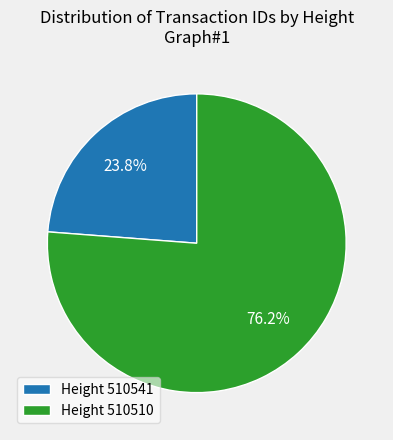

What is the ratio of the value at Height 510541 to the value at Height 510510?

0.3